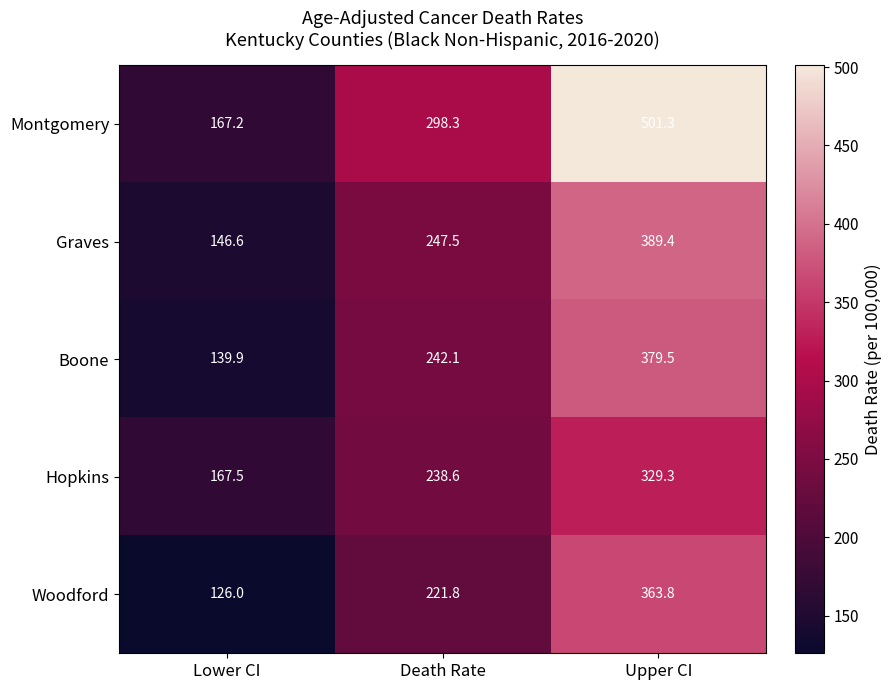

What is the greatest value displayed?

501.3